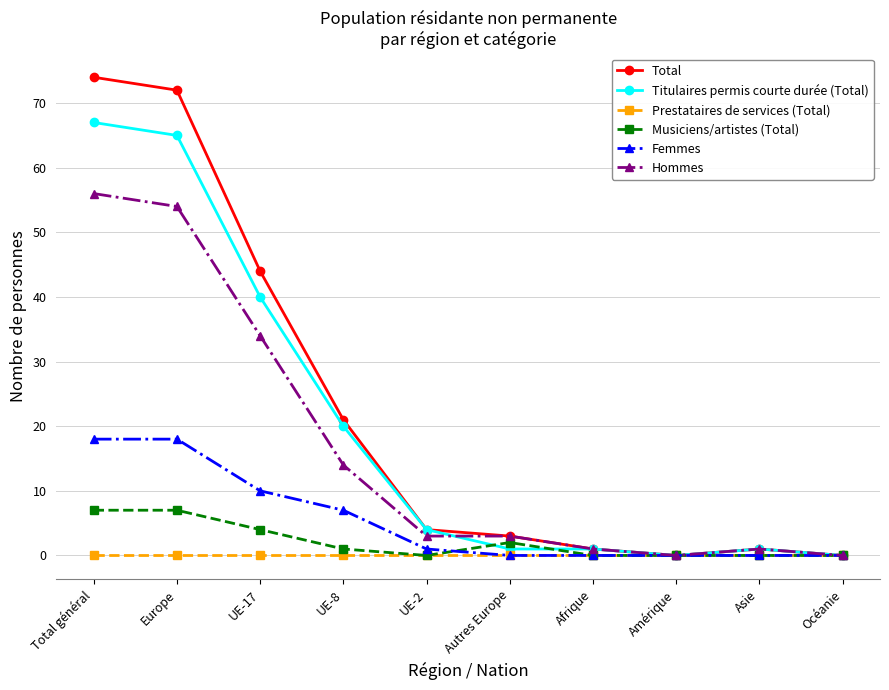

What is the difference between the maximum and minimum values in the Hommes series?

56